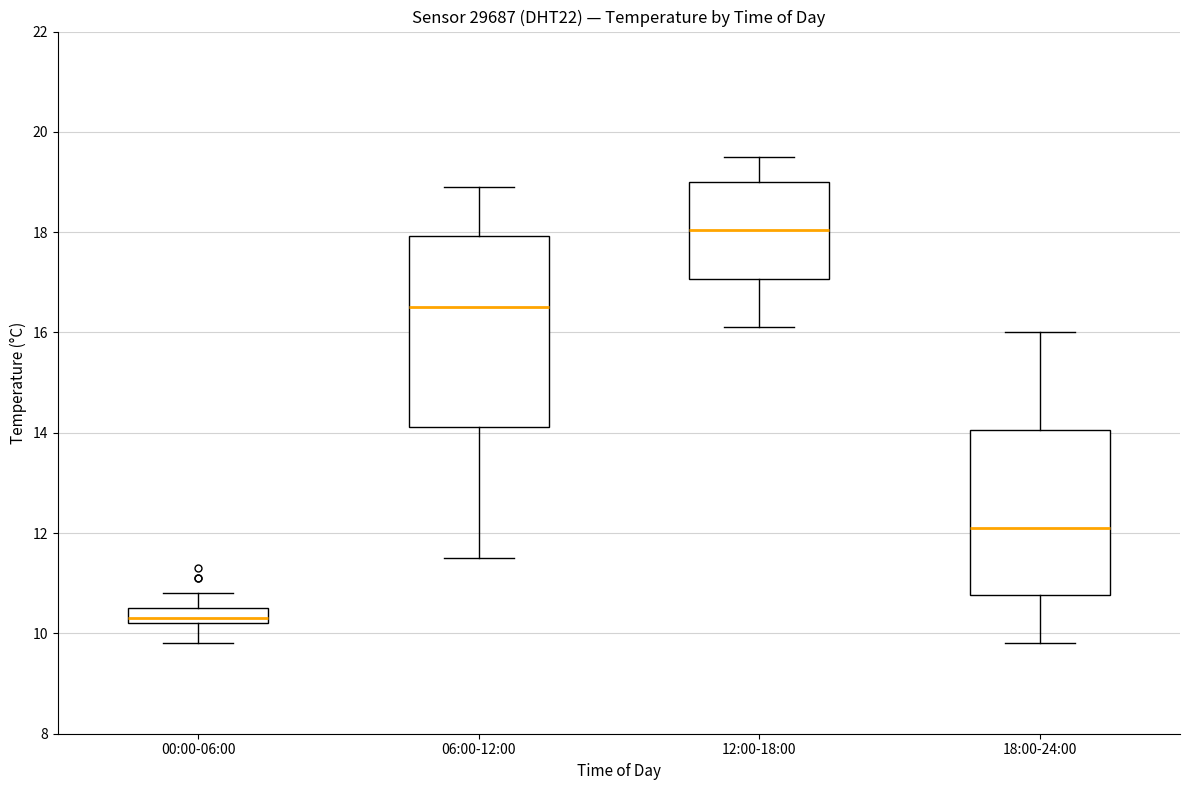

Comparing the boxes themselves (not the whiskers), which one is the tallest?

06:00-12:00